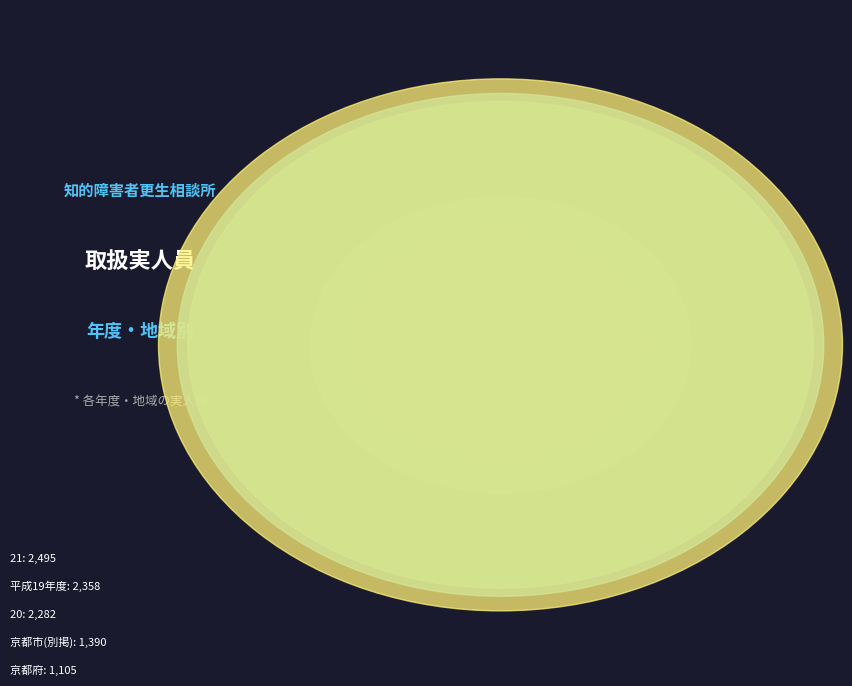

True or false: 20 accounts for 12% of the total.

False